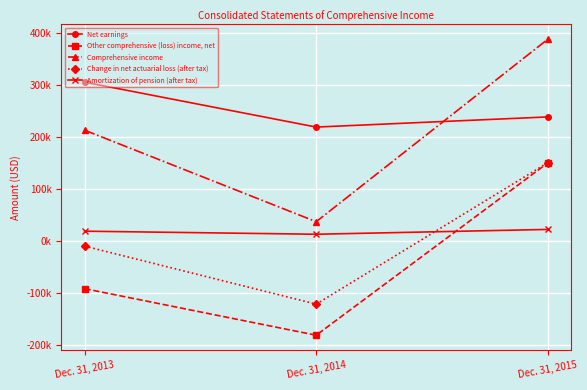

What is the total value across all series at Dec. 31, 2013?

432074